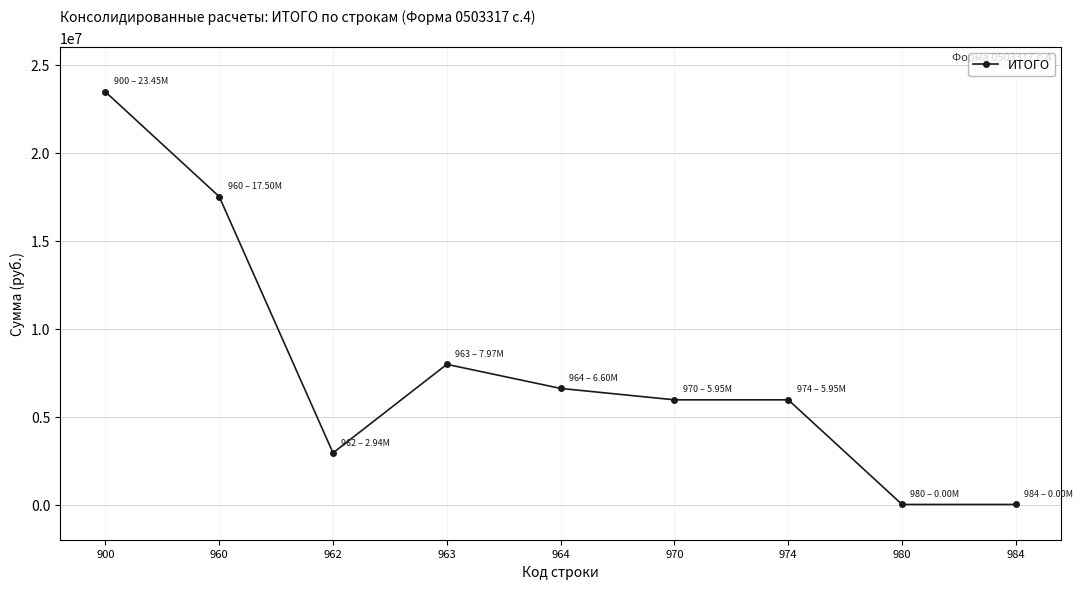

What is the value of the 7th point from the left?

5950015.5